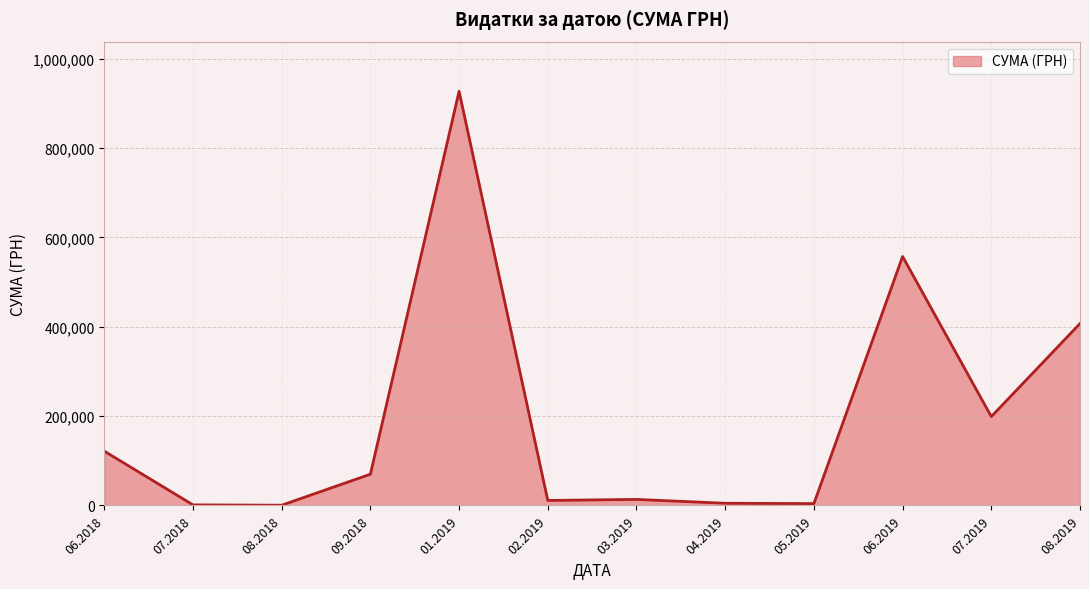

Is it true that the value at 09.2018 is 69940.9?

True